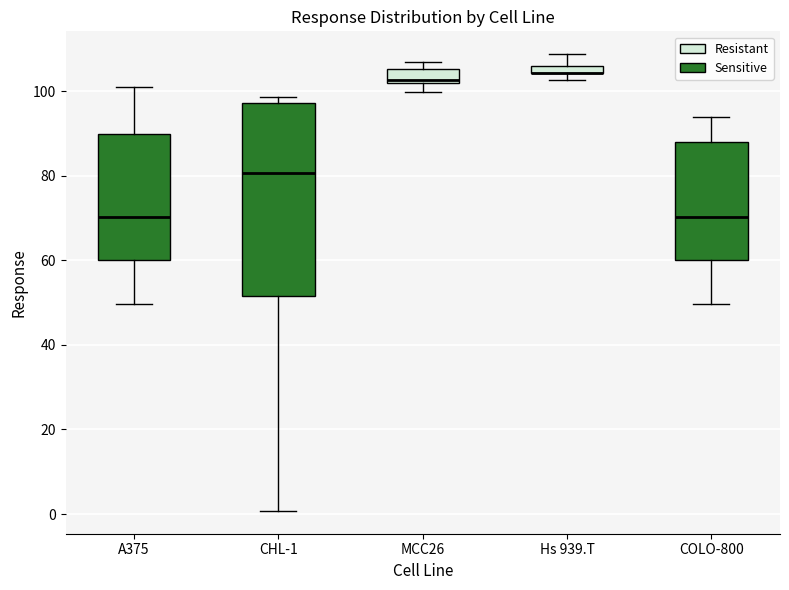

Where does the upper whisker of the box for A375 end on the y-axis? The values are not printed on the chart, so give them approximately, as read against the axis.

102